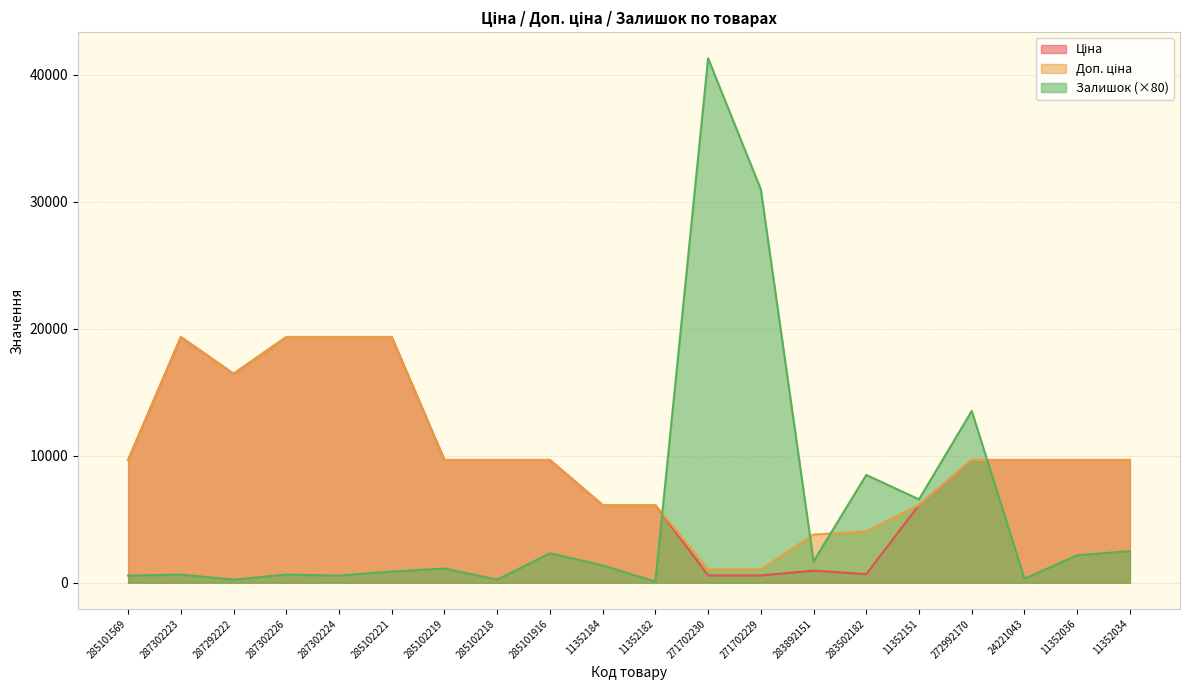

What is the total value across all series at 272992170?

32849.3